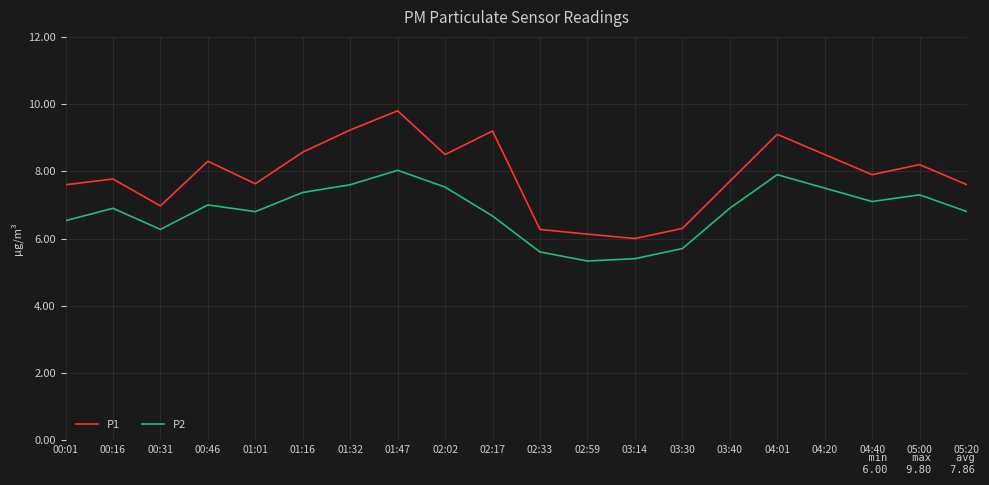

Is it true that P1 equals 12.6 at 03:40?

False